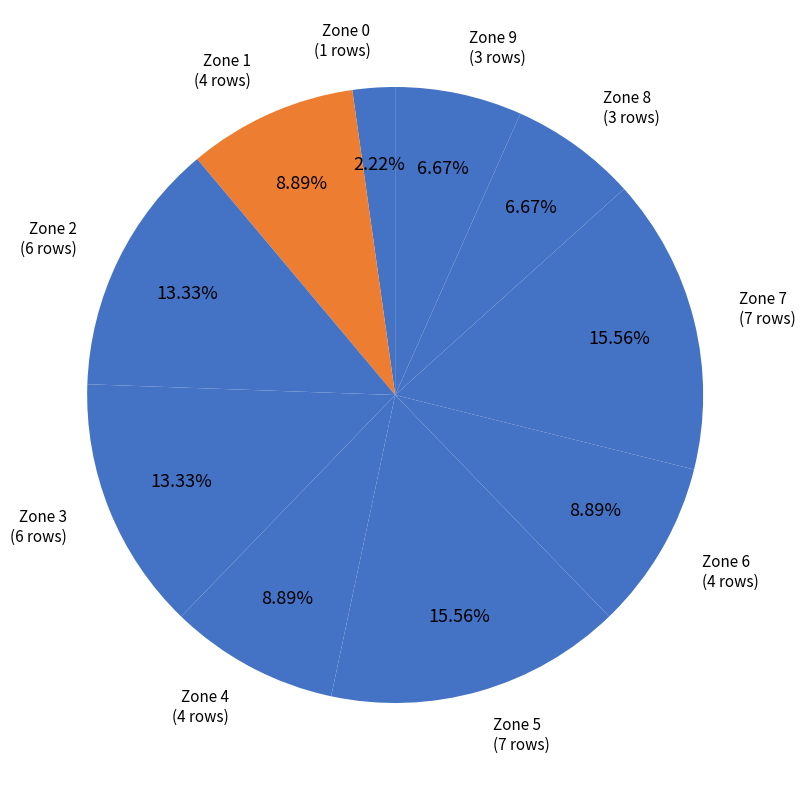

Which category has the biggest portion of the pie?

Zone 5